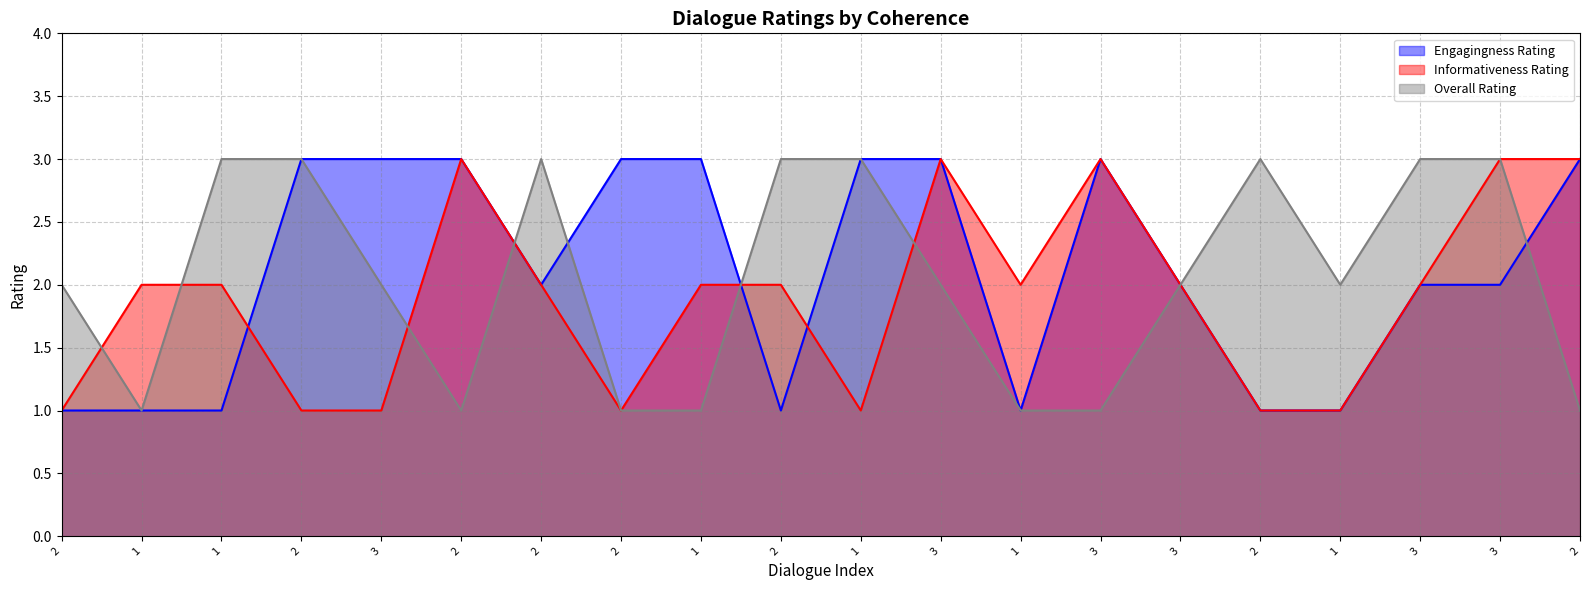

List the series in order of their peak value, highest first.

Engagingness Rating, Informativeness Rating, Overall Rating